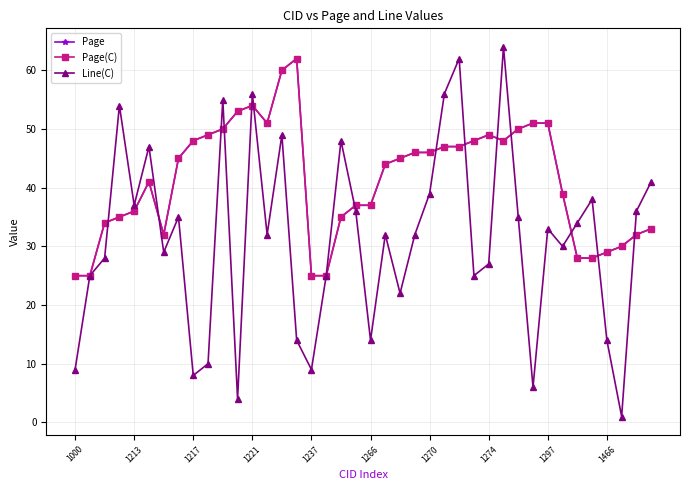

Which series has the widest spread of values?

Line(C)